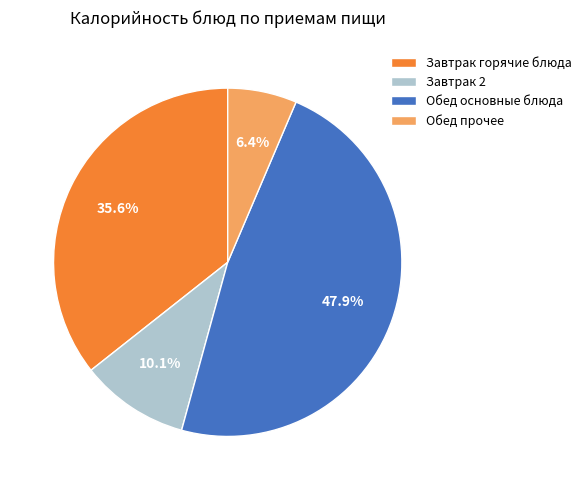

Does any single category account for the majority?

No